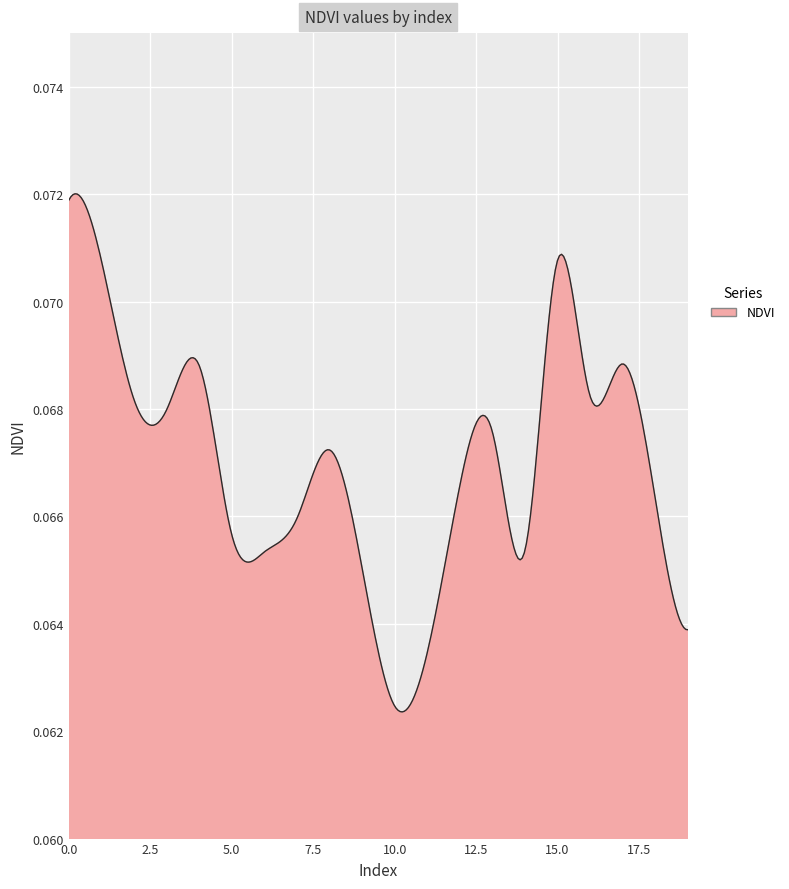

Where is the first local maximum?

4